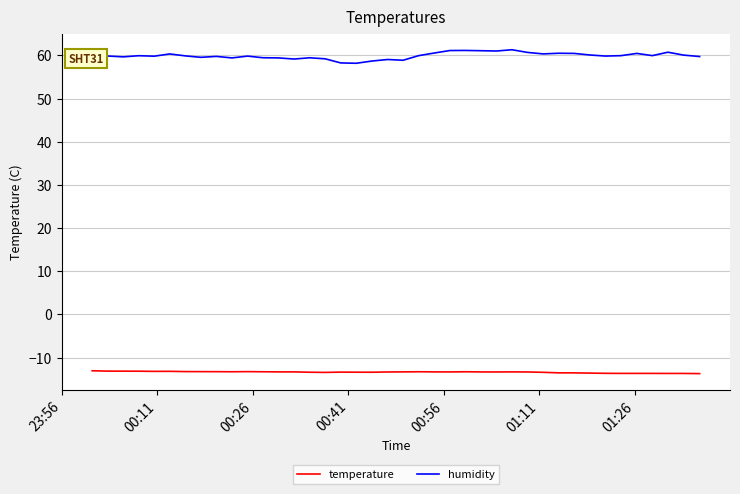

In humidity, how many points are higher than both neighbors (excluding endpoints)?

11